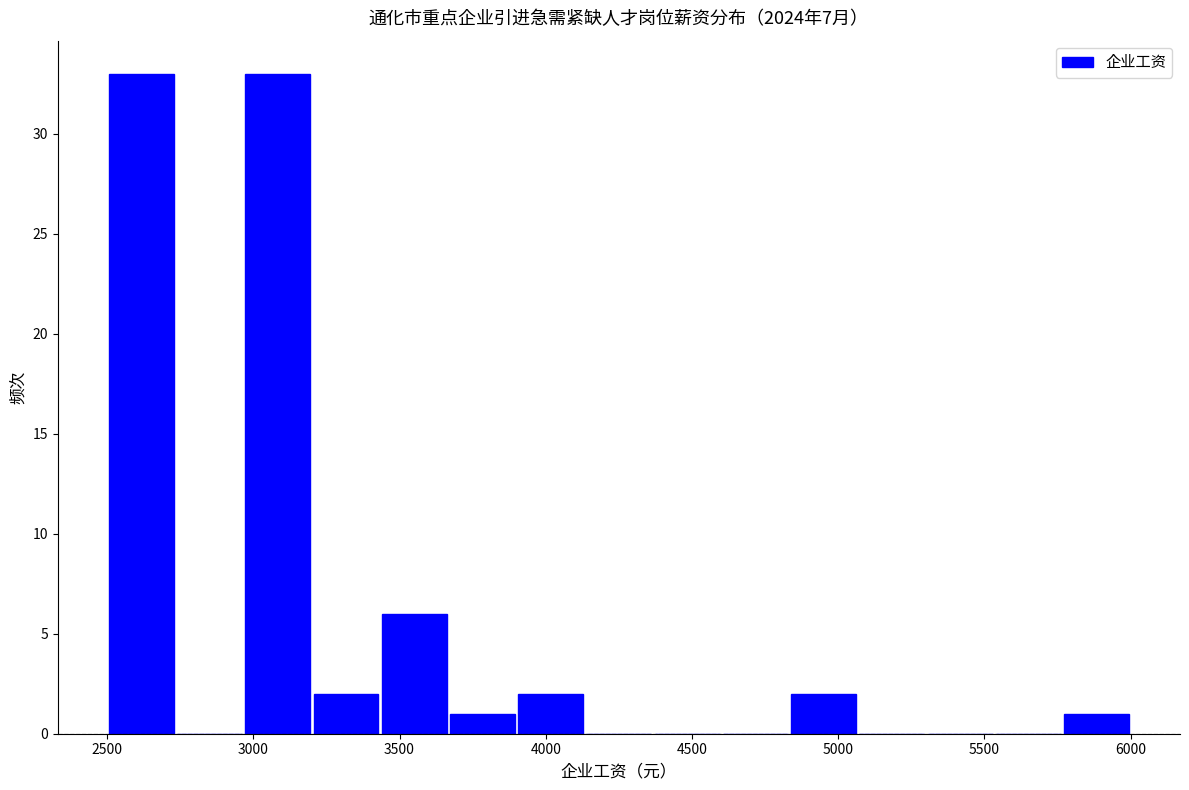

Reading left to right, list every bar in this chart as the range it spans on the x-axis followed by its height. Neither the bar edges nor the heights are printed on the chart, so give them approximately, as read against the axes.

2500 to 2750: 33
2750 to 2950: 0
2950 to 3200: 33
3200 to 3450: 2
3450 to 3650: 6
3650 to 3900: 1
3900 to 4150: 2
4150 to 4350: 0
4350 to 4600: 0
4600 to 4850: 0
4850 to 5050: 2
5050 to 5300: 0
5300 to 5550: 0
5550 to 5750: 0
5750 to 6000: 1